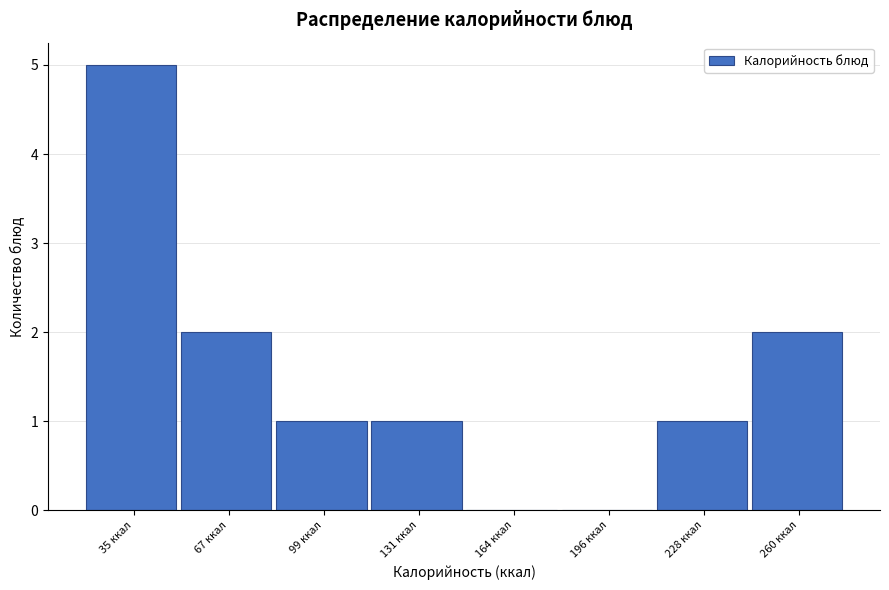

Reading right to left, what are all the values shown in this chart?

260 ккал=2	228 ккал=1	196 ккал=0	164 ккал=0	131 ккал=1	99 ккал=1	67 ккал=2	35 ккал=5